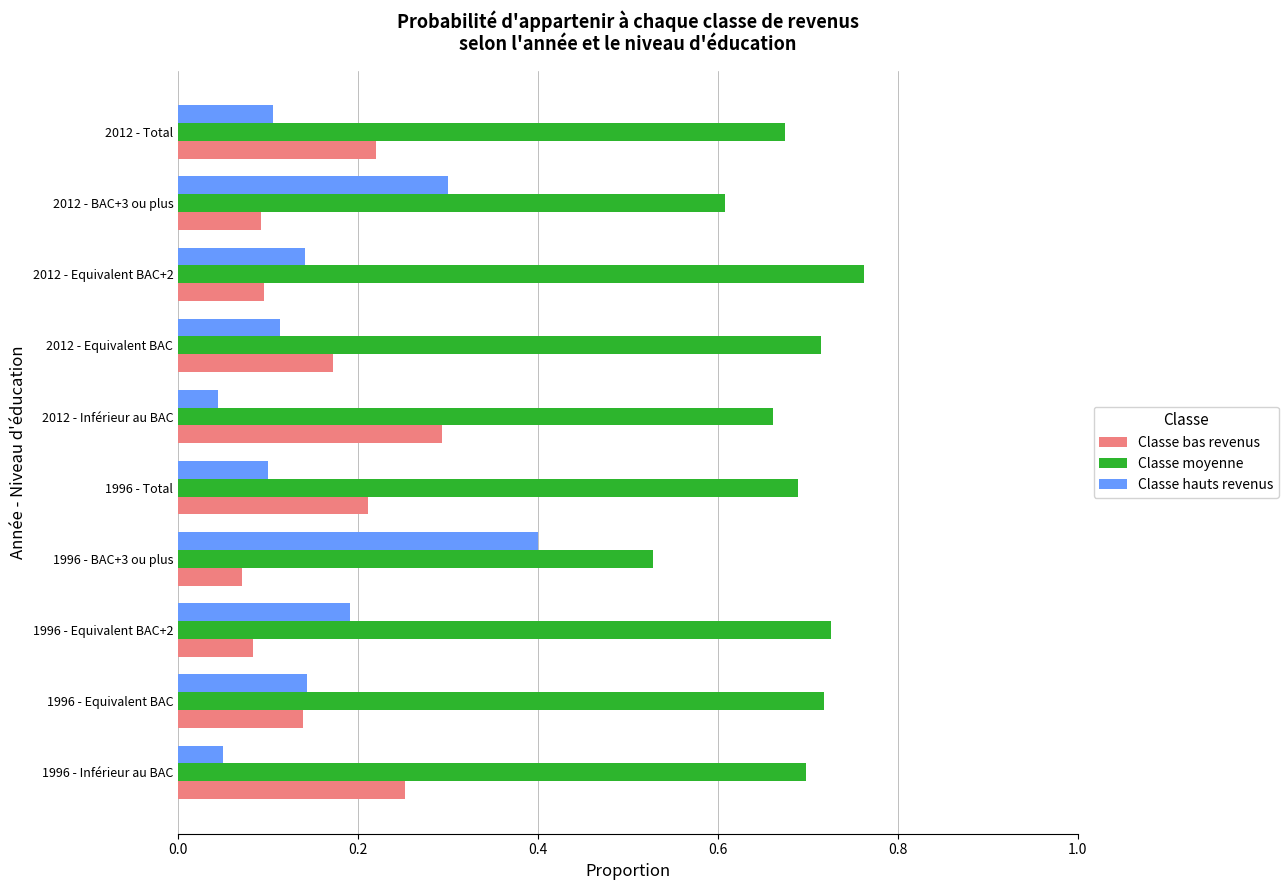

What is the sum of the Classe moyenne values at 1996 - BAC+3 ou plus and 2012 - Inférieur au BAC?

1.2